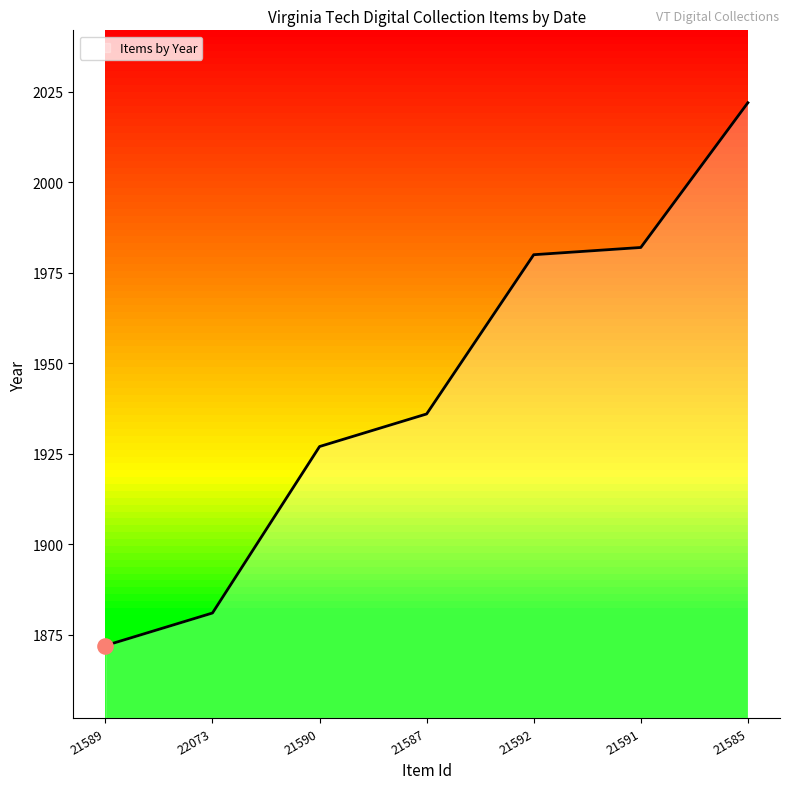

What is the change in value from 22073 to 21591?

+101